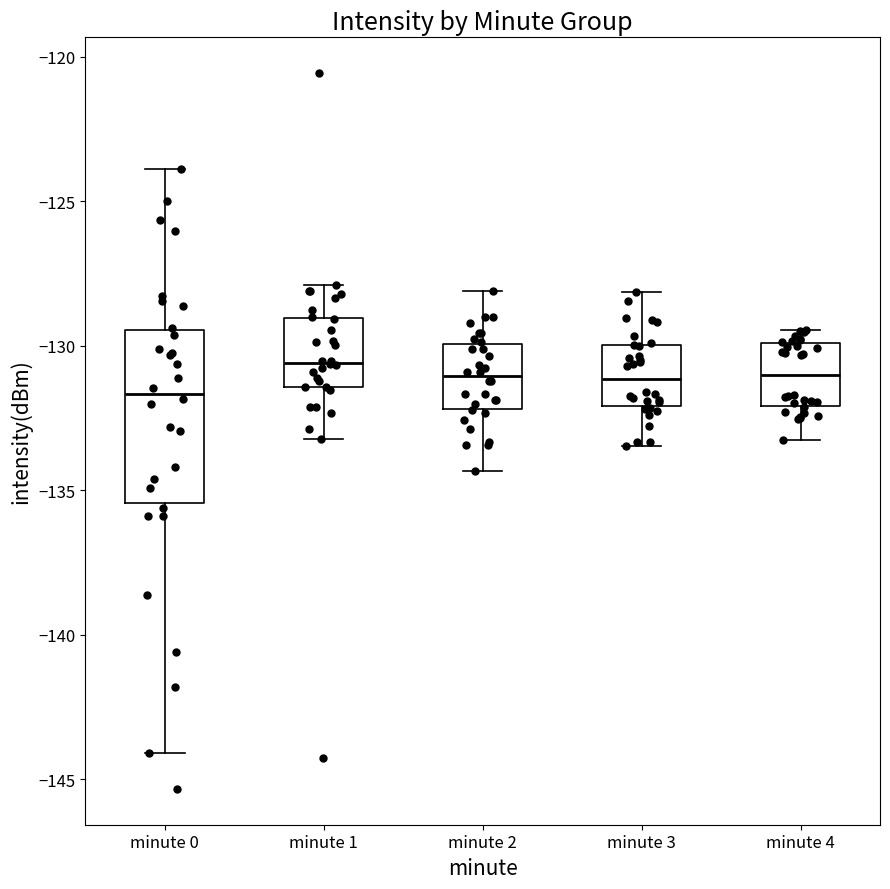

Reading left to right, read every box against the y-axis: the position of its median line, the range the box covers, and the ends of its whiskers. The values are not printed on the chart, so give them approximately, as read against the axis.

minute 0: median -131.5, box -135.5 to -129.5, whiskers -144.0 to -124.0
minute 1: median -130.5, box -131.5 to -129.0, whiskers -133.0 to -128.0
minute 2: median -131.0, box -132.0 to -130.0, whiskers -134.5 to -128.0
minute 3: median -131.0, box -132.0 to -130.0, whiskers -133.5 to -128.0
minute 4: median -131.0, box -132.0 to -130.0, whiskers -133.5 to -129.5